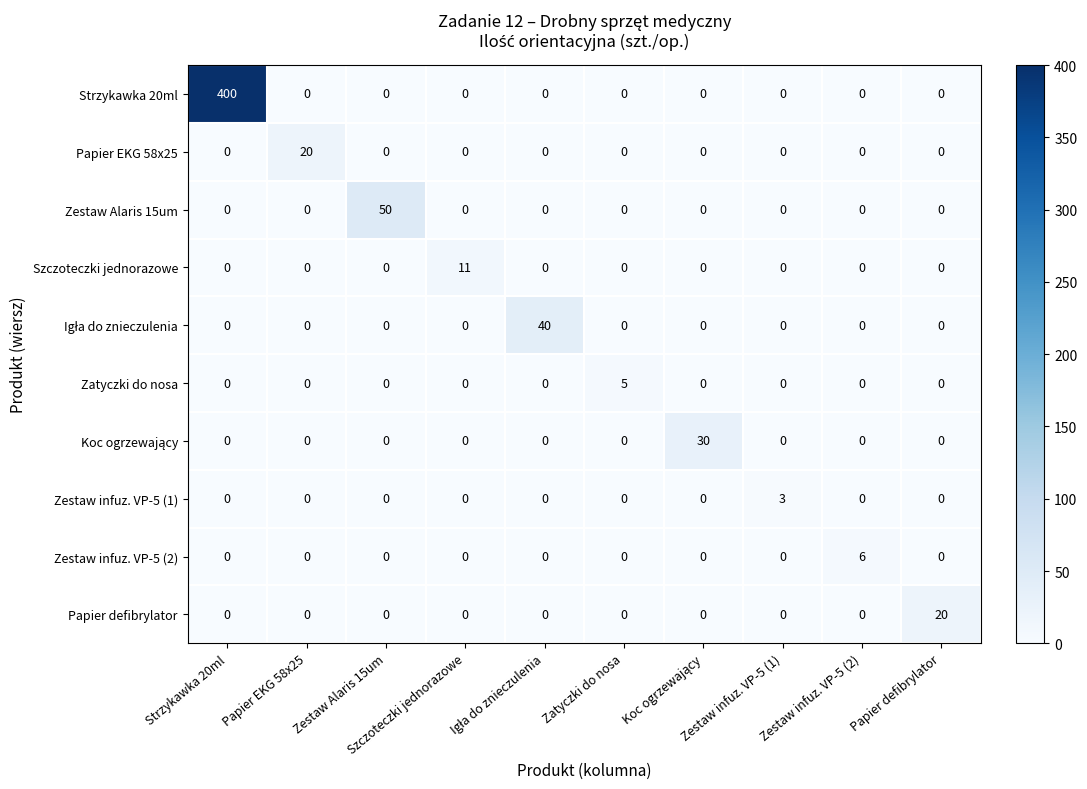

What is the greatest value displayed?

400